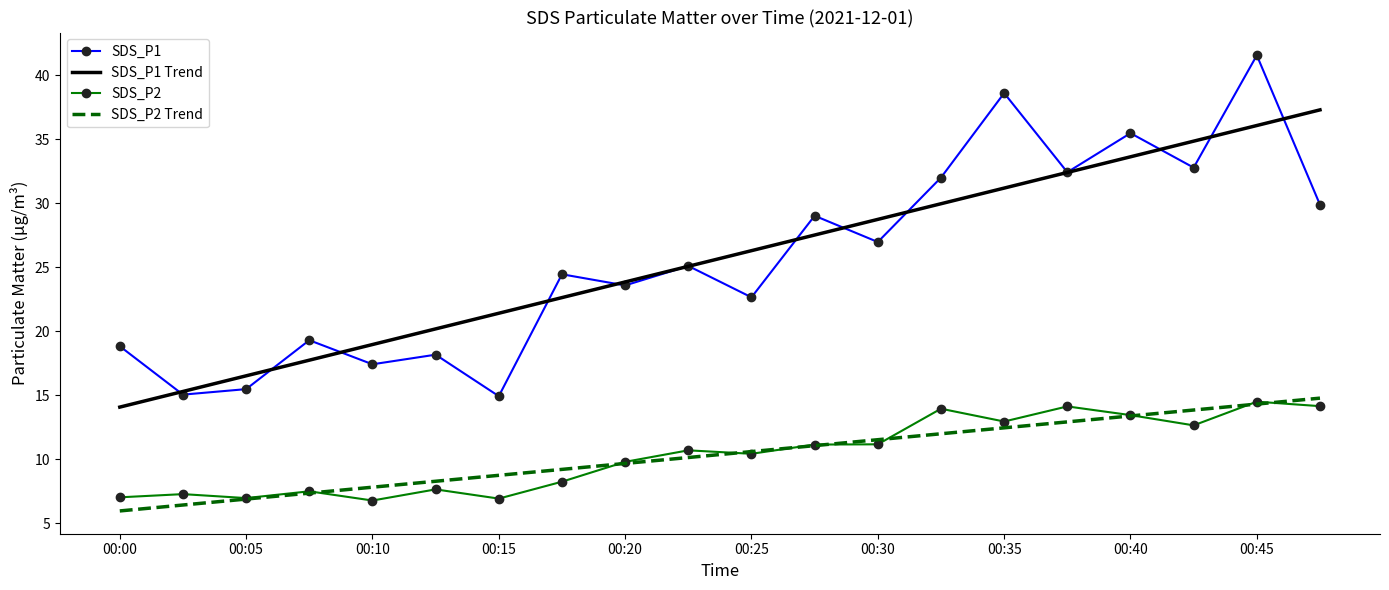

What are all the series names shown in the legend?

SDS_P1, SDS_P1 Trend, SDS_P2, SDS_P2 Trend